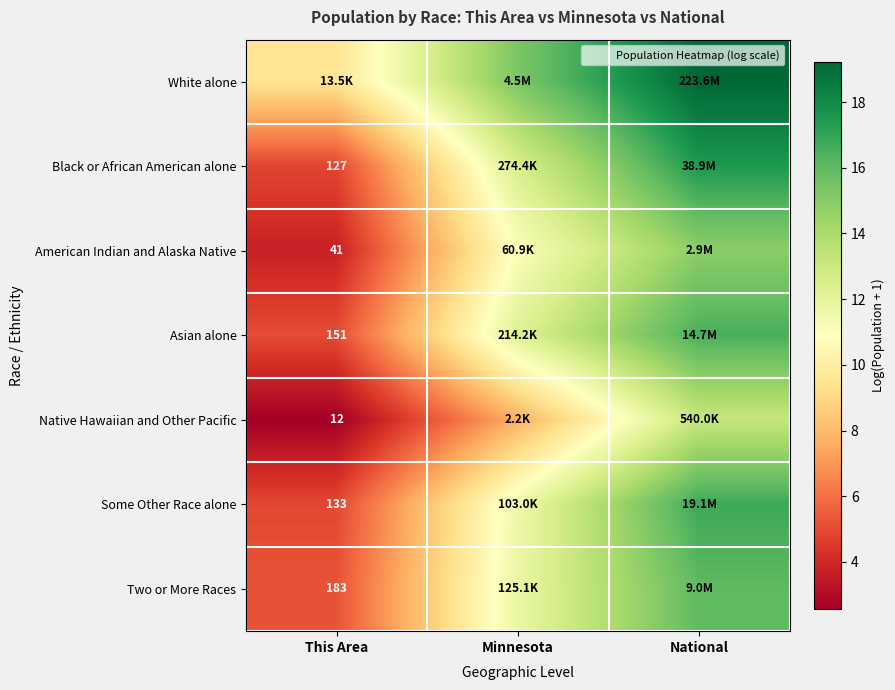

What is the difference between the Asian alone values at Minnesota and National?

4.2